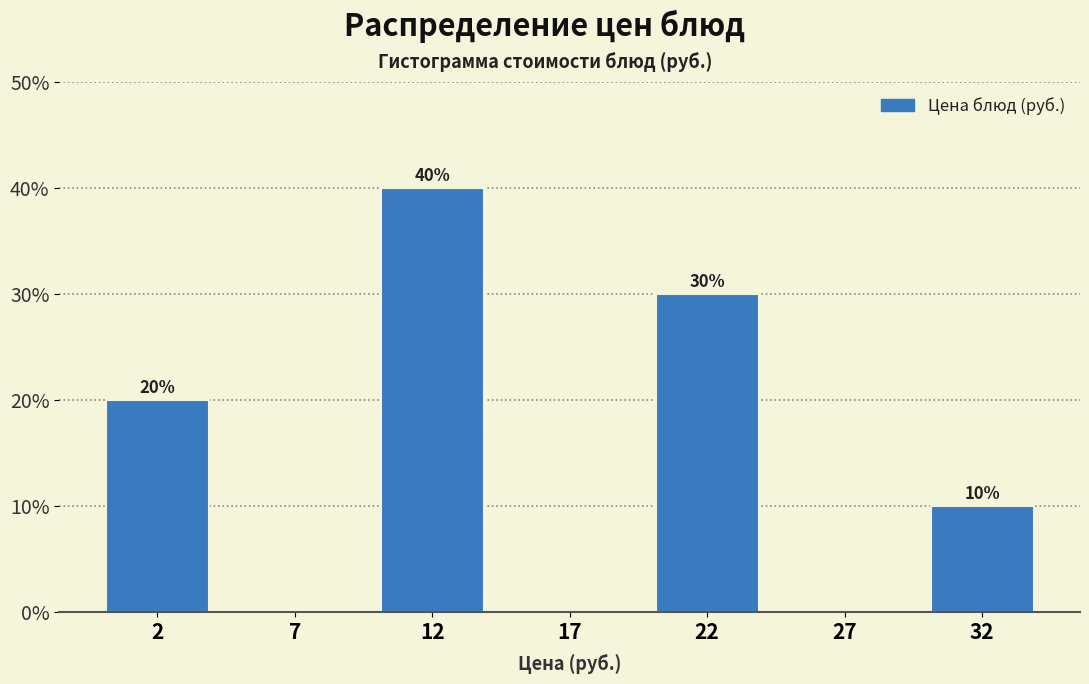

Reading left to right, extract all data points from this chart.

2=20	7=0	12=40	17=0	22=30	27=0	32=10